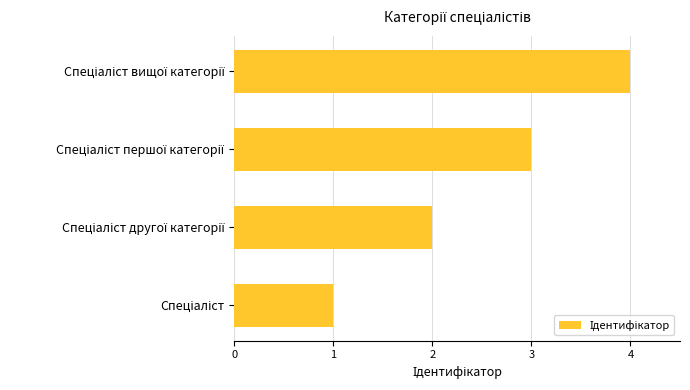

What is the sum of all values?

10